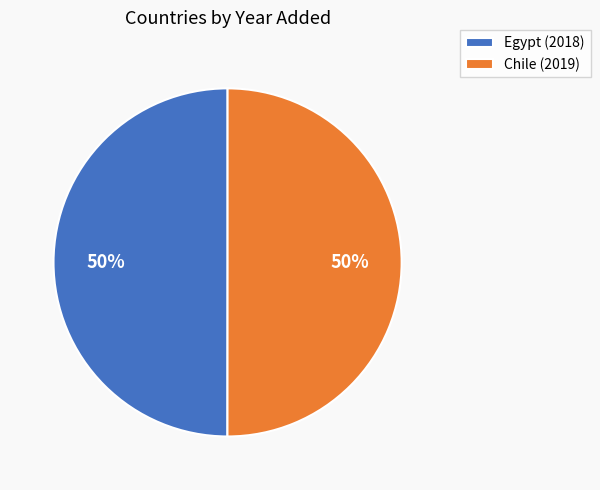

What percentage is the Chile (2019) slice, to the nearest percent?

50%